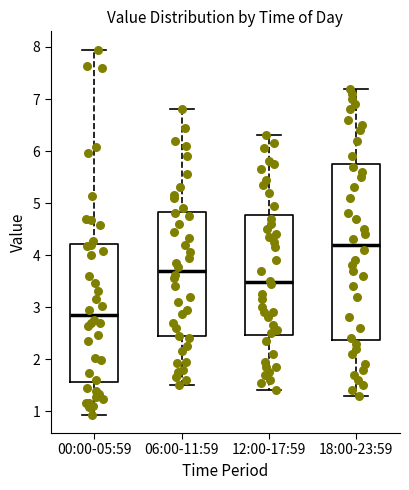

Which box's median line is the highest?

18:00-23:59